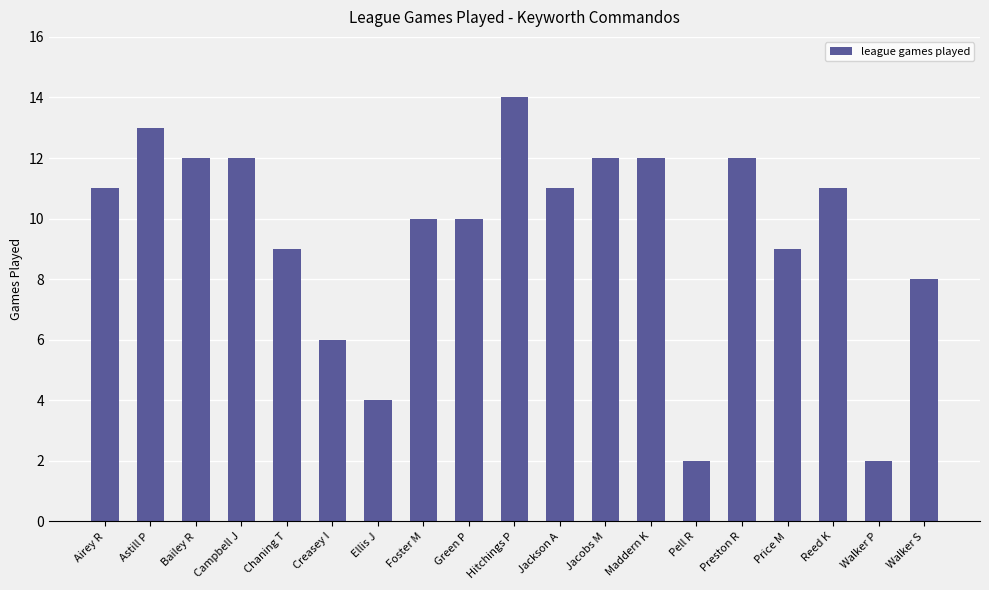

What is the change in value from Pell R to Preston R?

+10